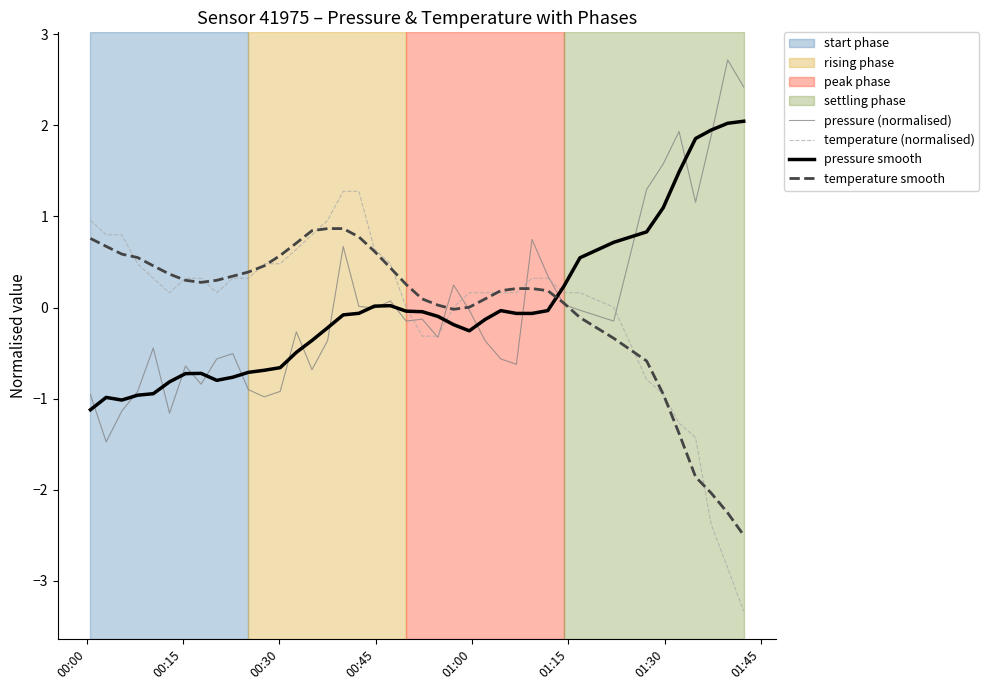

Rank the series by their maximum value, from highest to lowest.

pressure (normalised), pressure smooth, temperature (normalised), temperature smooth